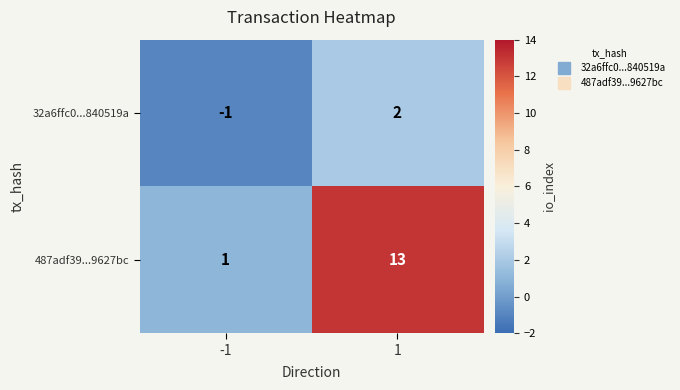

Count the number of data series in this chart.

2